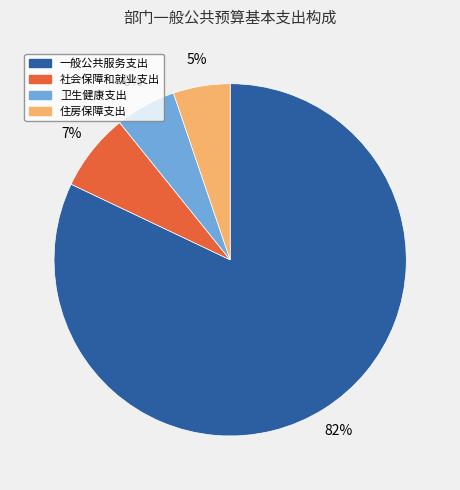

To the nearest percent, what is the difference between the largest and smallest slice percentages?

77%